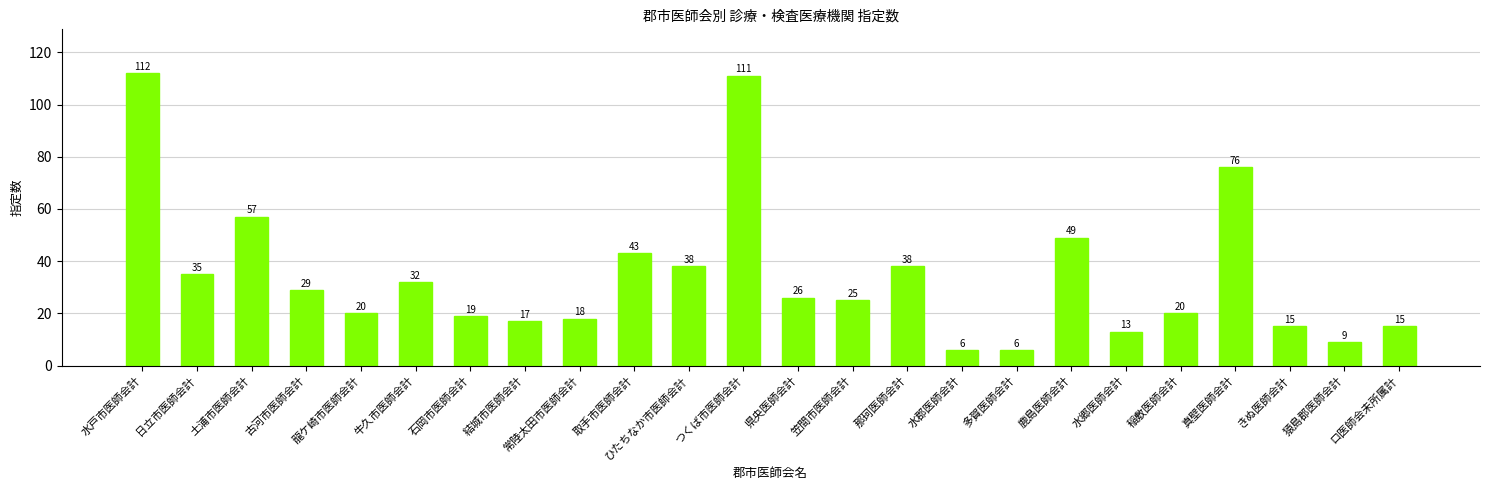

What is the difference between the maximum and minimum values?

106